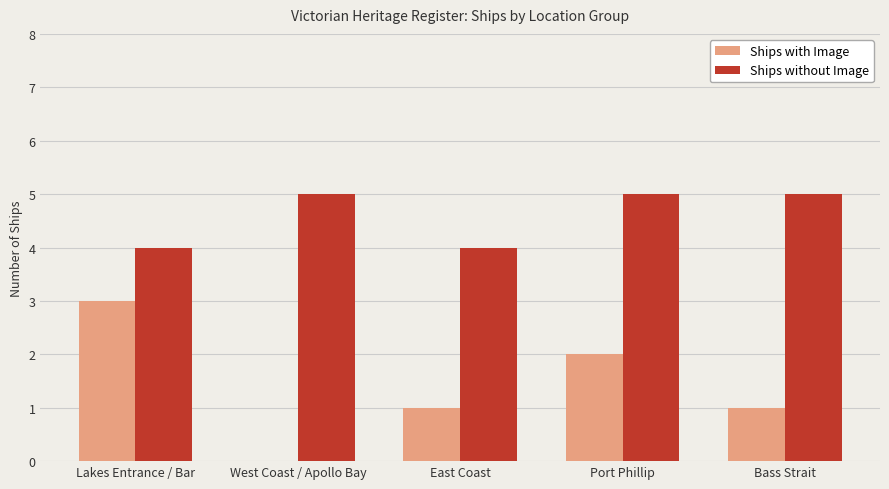

What is the sum of all Ships with Image values?

7